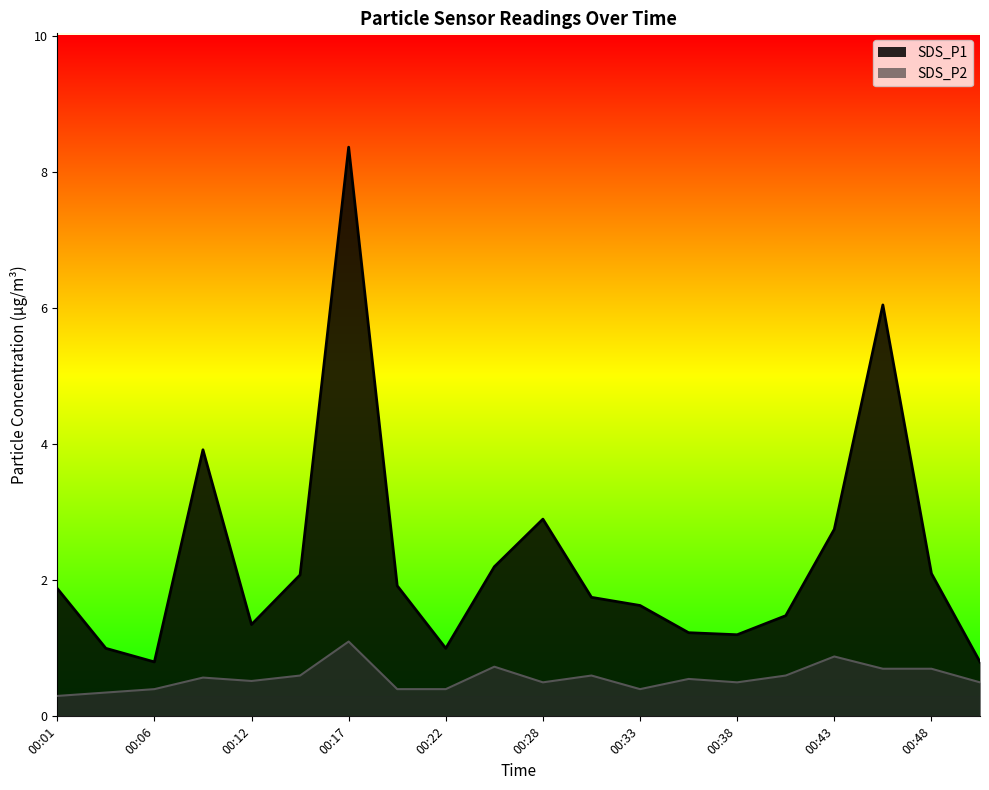

What is the difference between the maximum and minimum values in the SDS_P2 series?

0.8